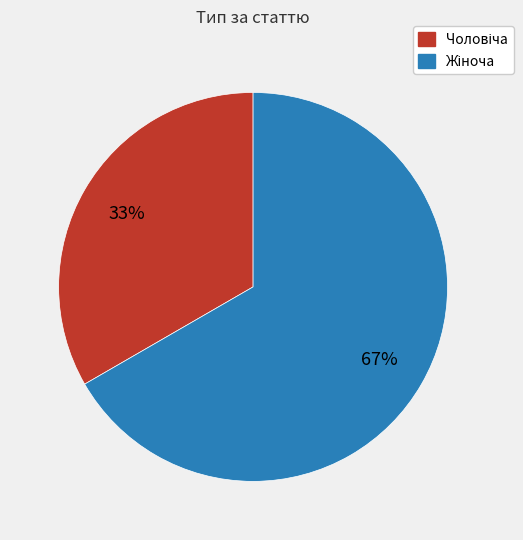

To the nearest percent, what is the average slice percentage?

50%